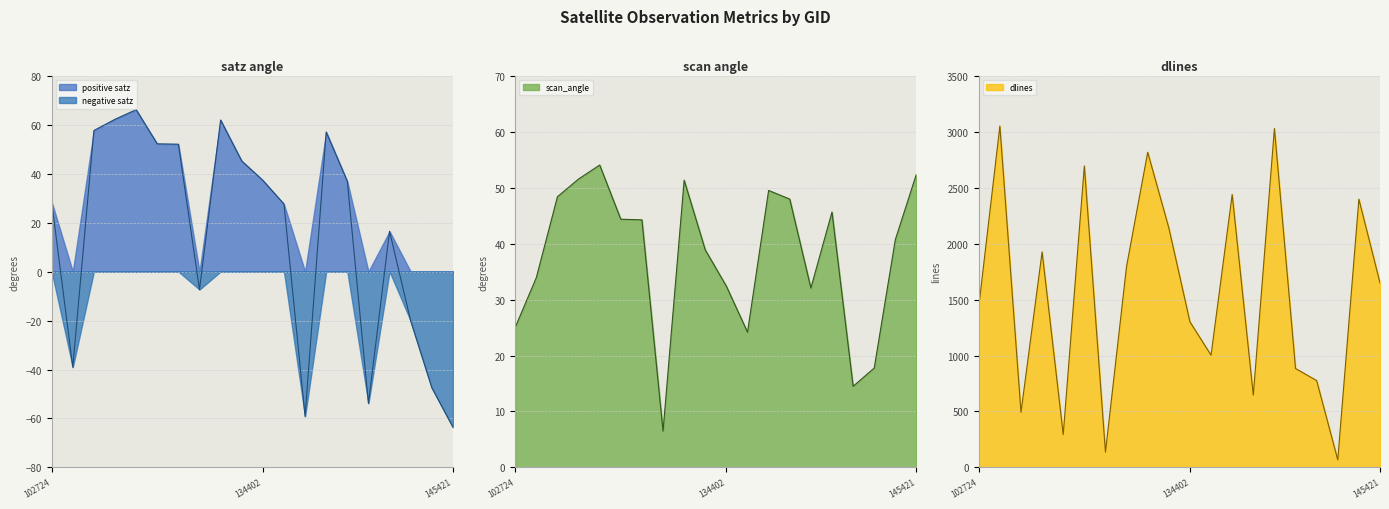

How many lines are shown in the chart?

3